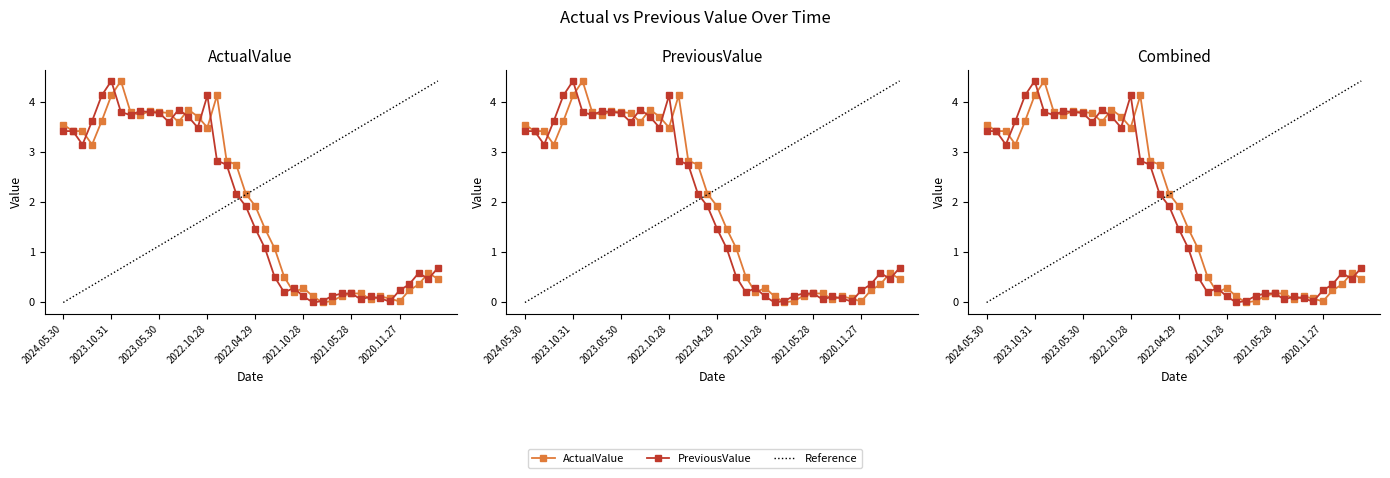

Which has a higher value, 2021.01.28 or 2021.09.29?

2021.09.29